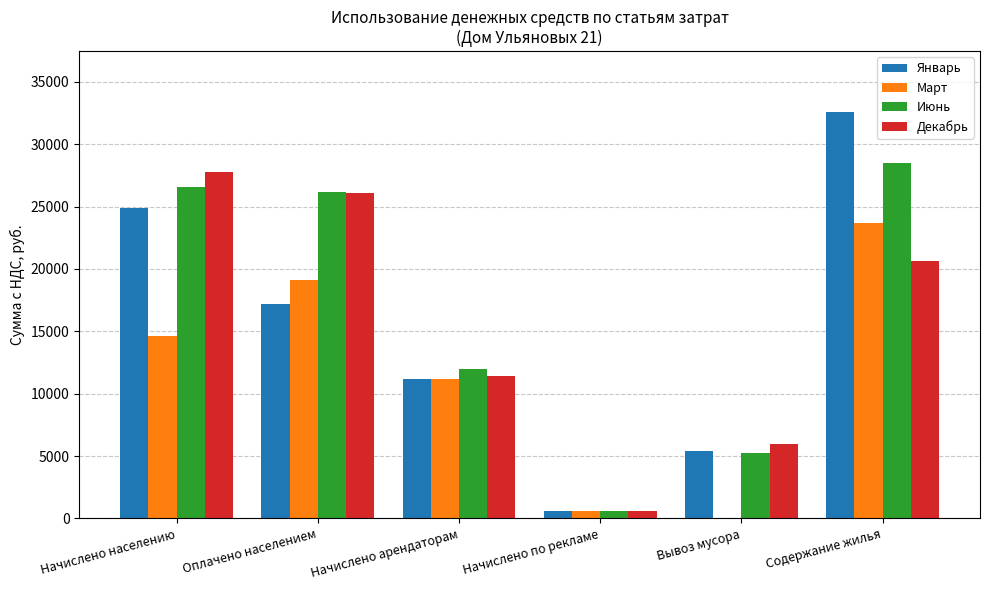

At which label does Июнь reach its peak?

Содержание жилья